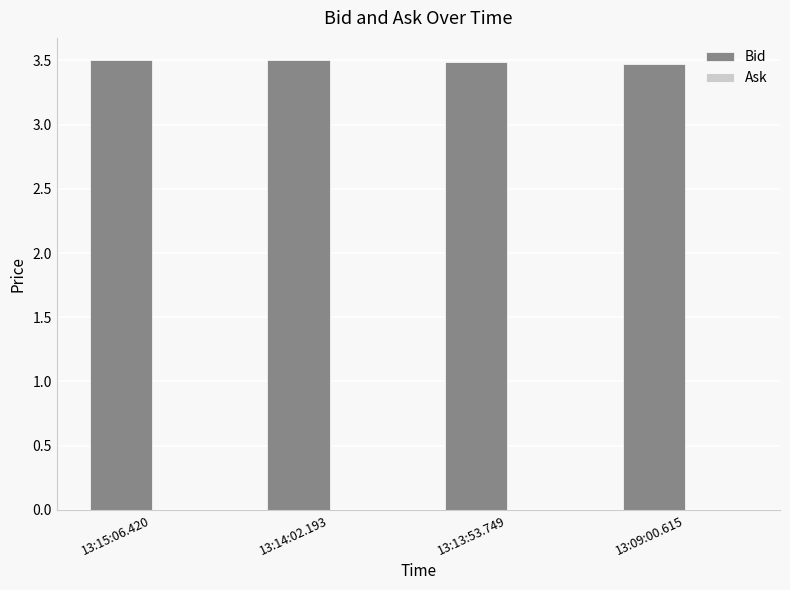

What is the label of the 3rd bar from the right?

13:14:02.193